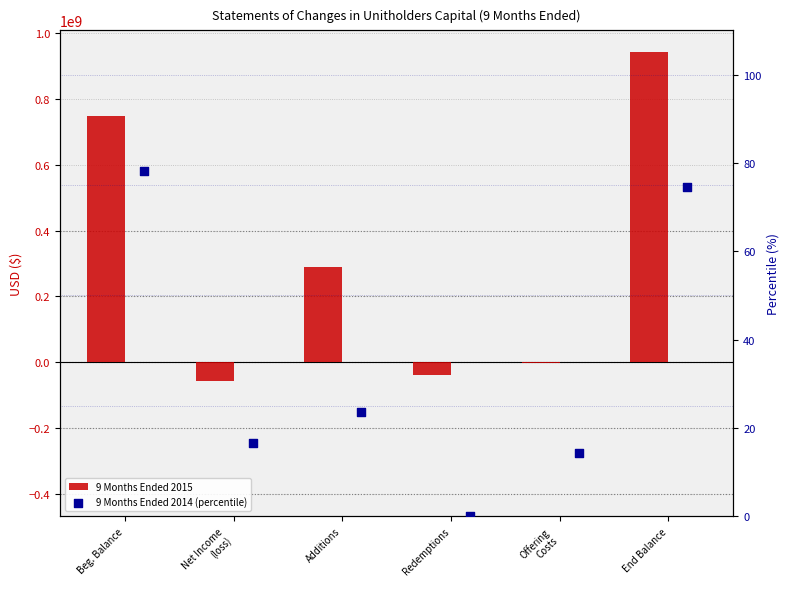

What are all the series names shown in the legend?

9 Months Ended 2015, 9 Months Ended 2014 (percentile)